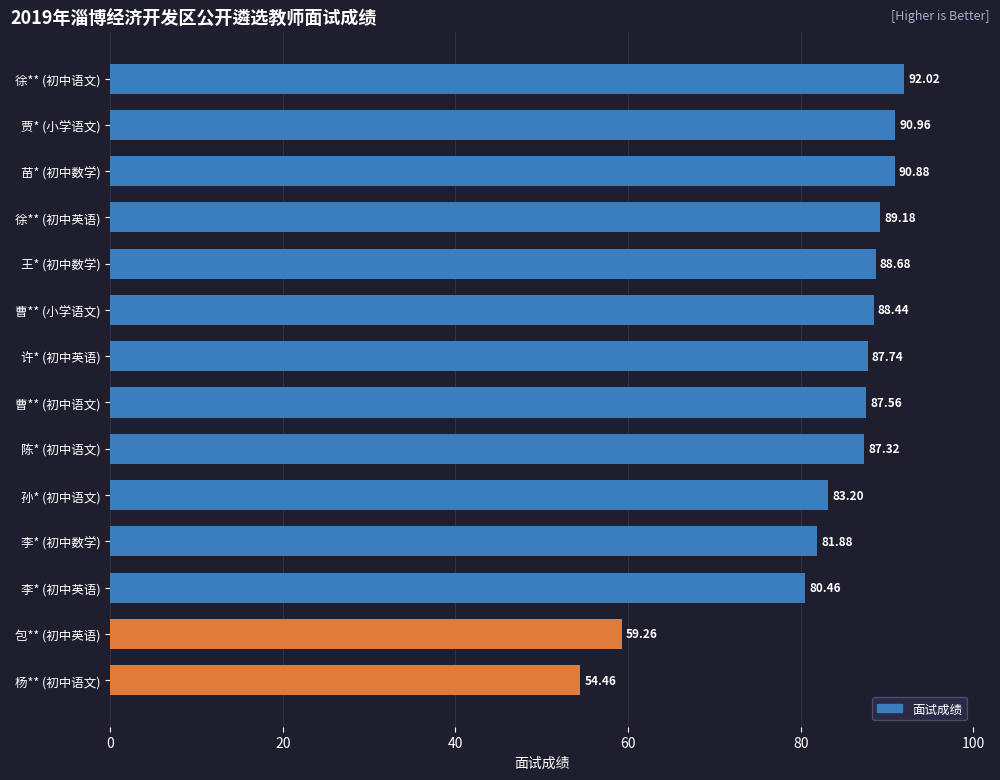

Between 杨** (初中语文) and 曹** (小学语文), which is larger?

曹** (小学语文)